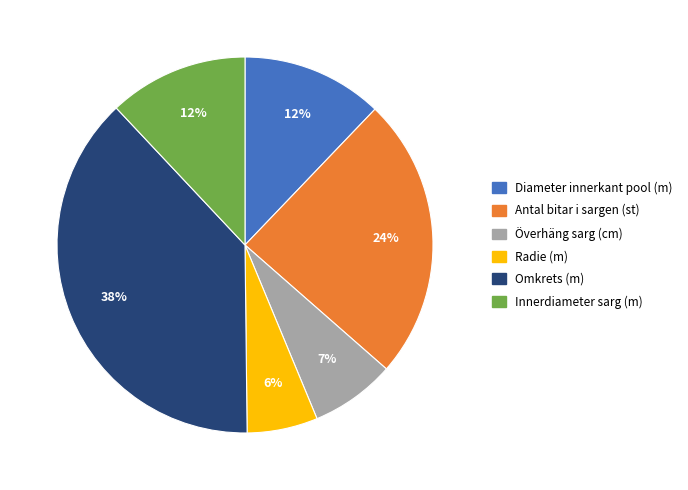

To the nearest percent, what portion does Överhäng sarg (cm) represent?

7%